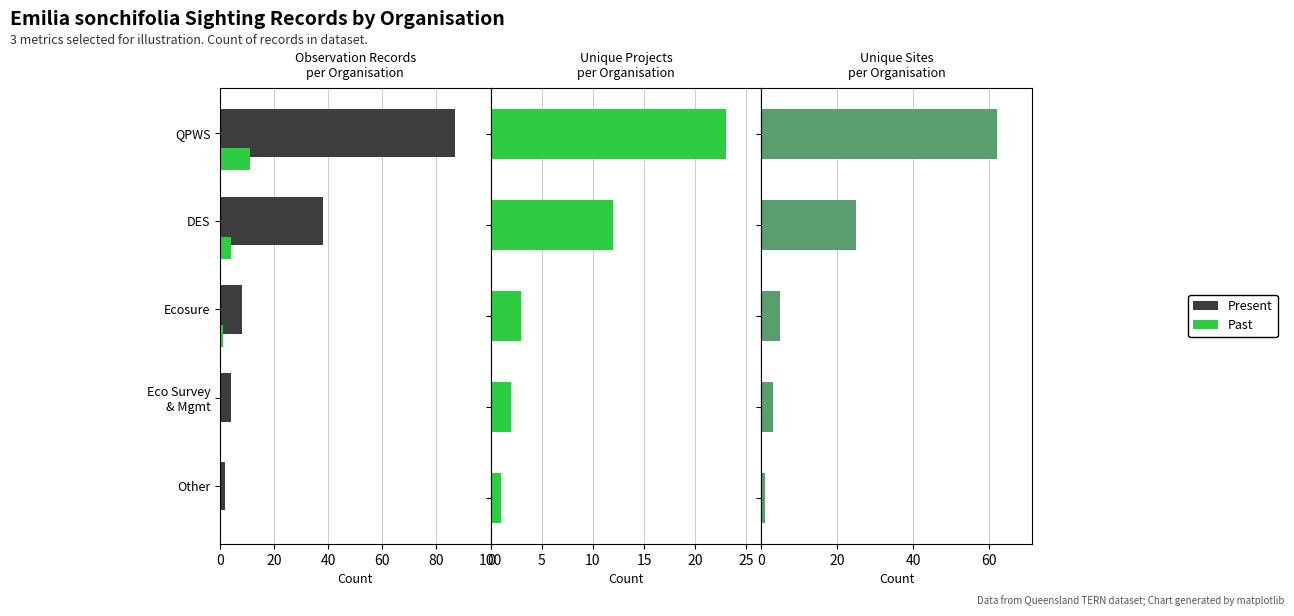

What is the sum of the UniqueProjects values at 20 and 0?

35